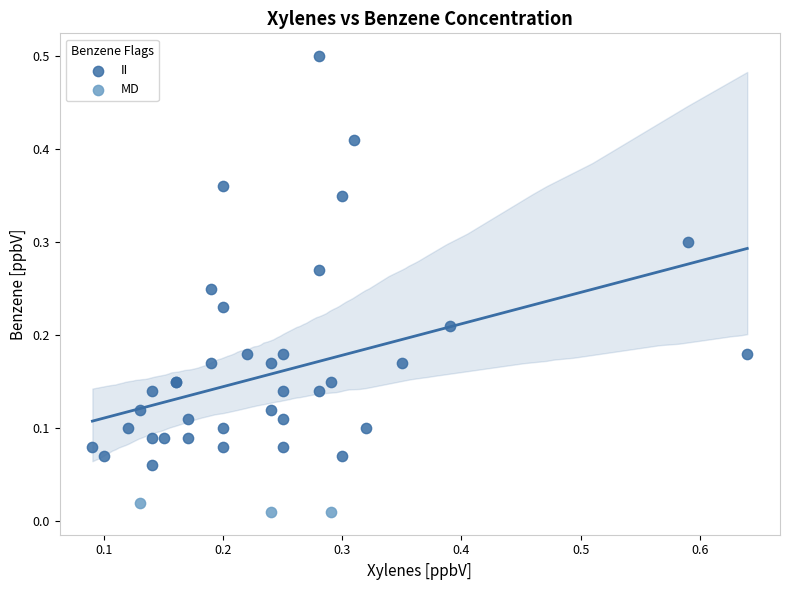

Which series contains the lowest Y value?

MD